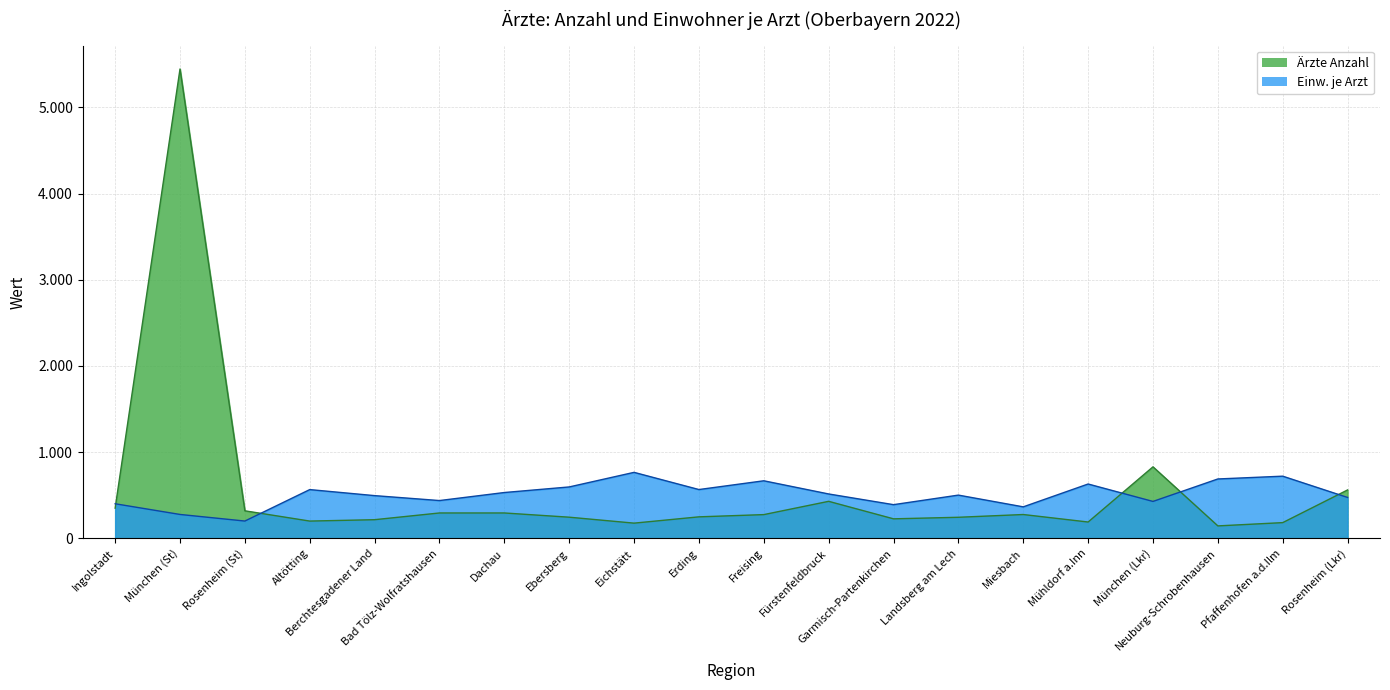

What is the value of the Einw. je Arzt point at the 16th from the left?

630.9